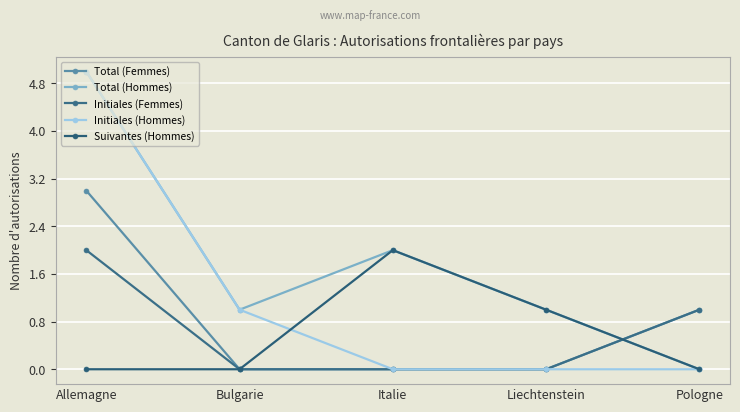

How many categories are shown in the chart?

5